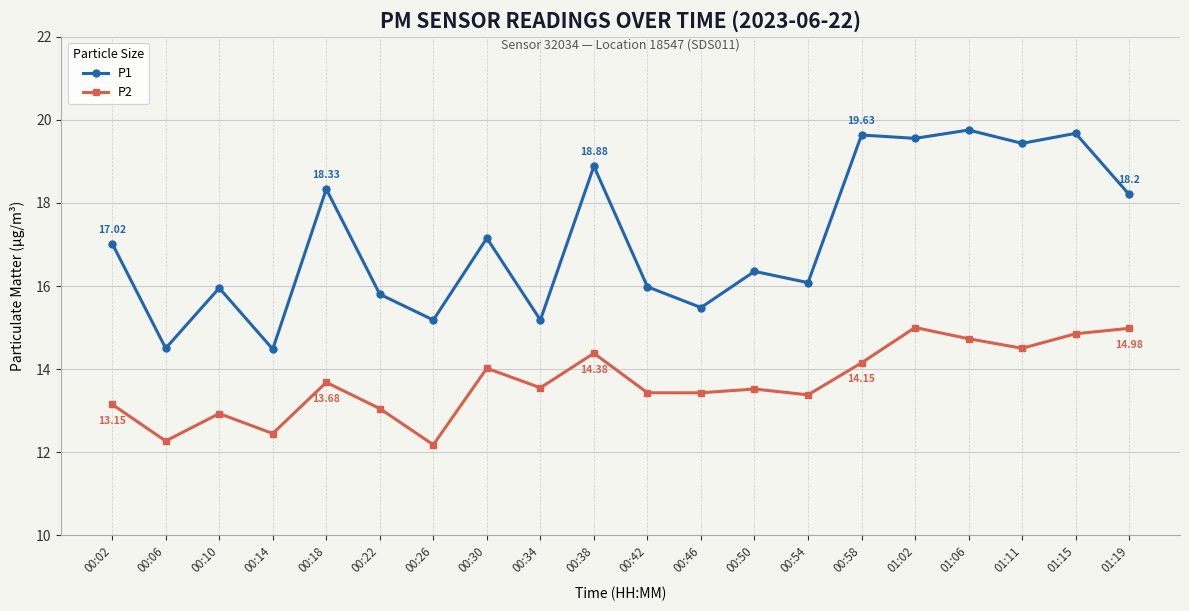

Is it true that P2 equals 8.2 at 00:58?

False